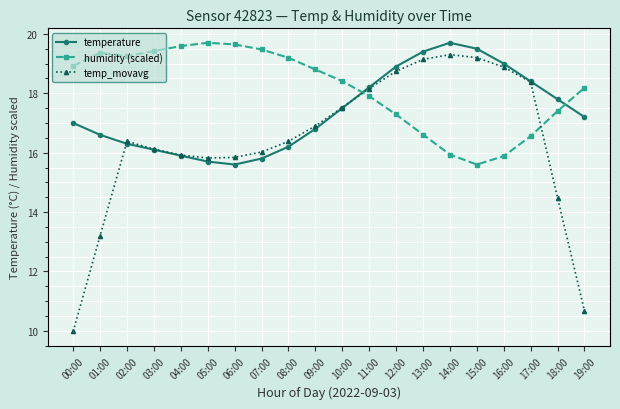

In temperature, how many points are lower than both neighbors (excluding endpoints)?

1